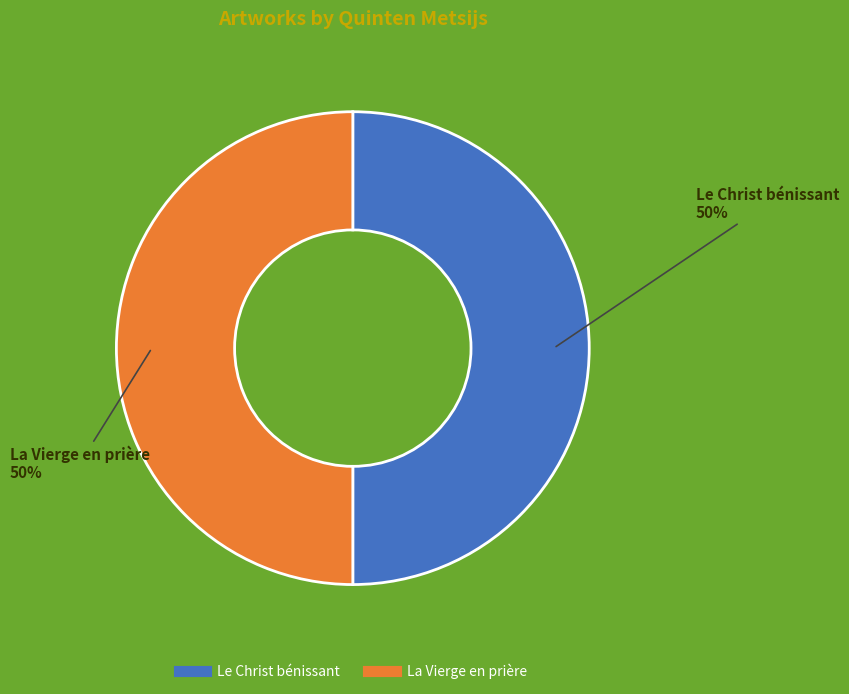

To the nearest percent, what percentage of the pie is Le Christ bénissant?

50%